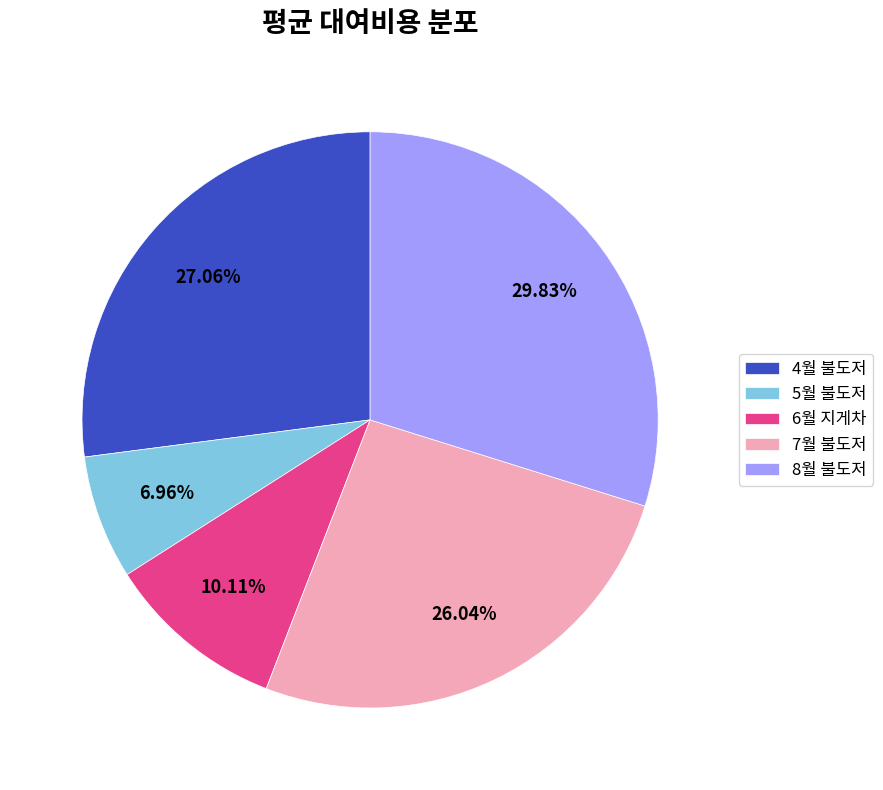

The 7월 불도저 slice represents 15% of the pie. True or false?

False